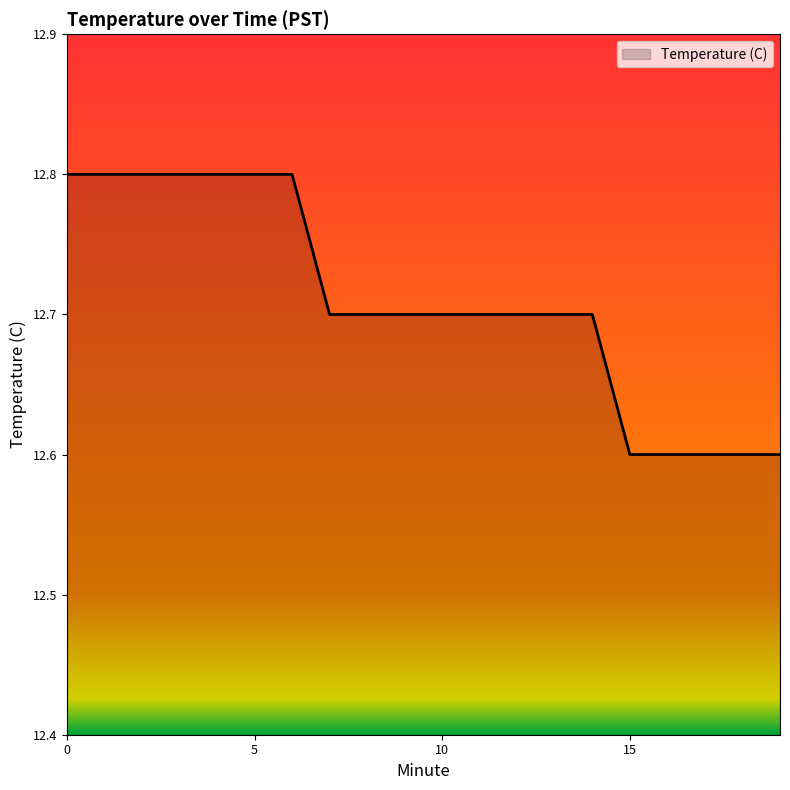

Reading left to right, list all the values displayed in this chart.

12.8	12.8	12.8	12.8	12.8	12.8	12.8	12.7	12.7	12.7	12.7	12.7	12.7	12.7	12.7	12.6	12.6	12.6	12.6	12.6